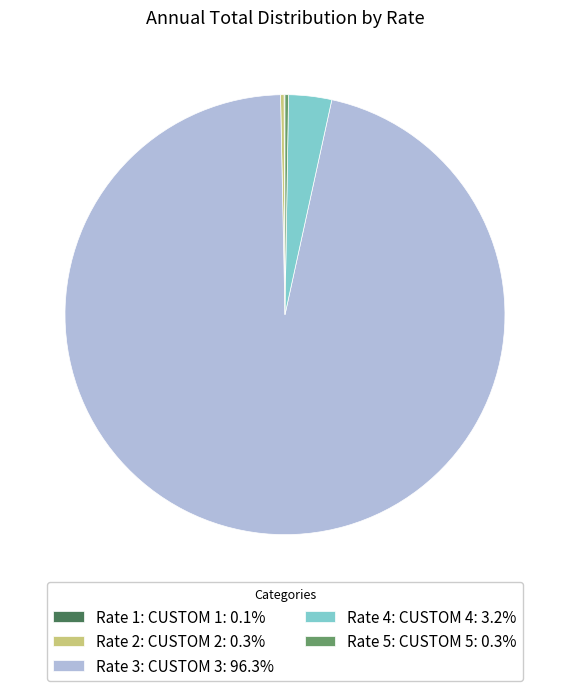

Does Rate 4: CUSTOM 4: 3.2% represent more than half of the total?

No